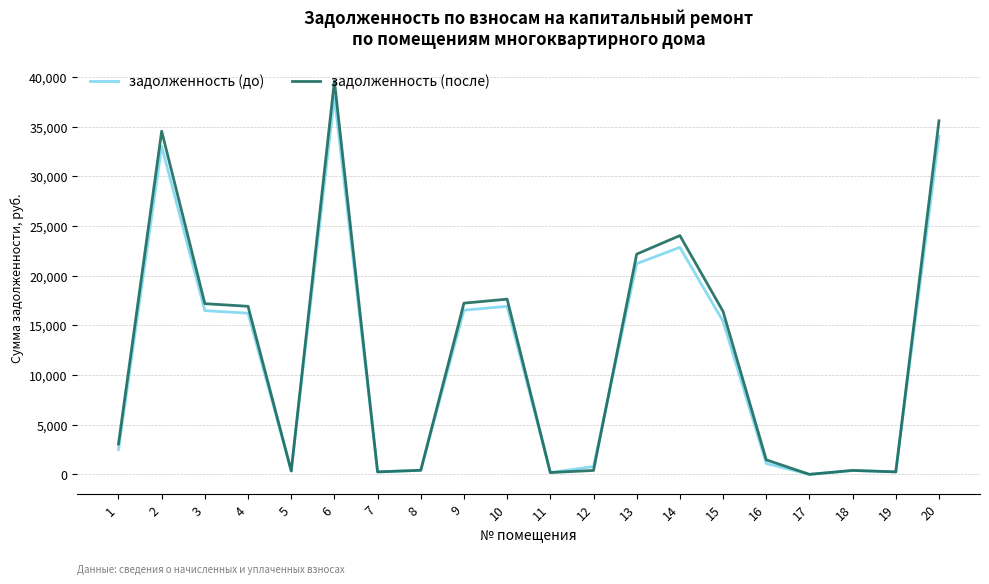

What are all the series names shown in the legend?

задолженность (до), задолженность (после)